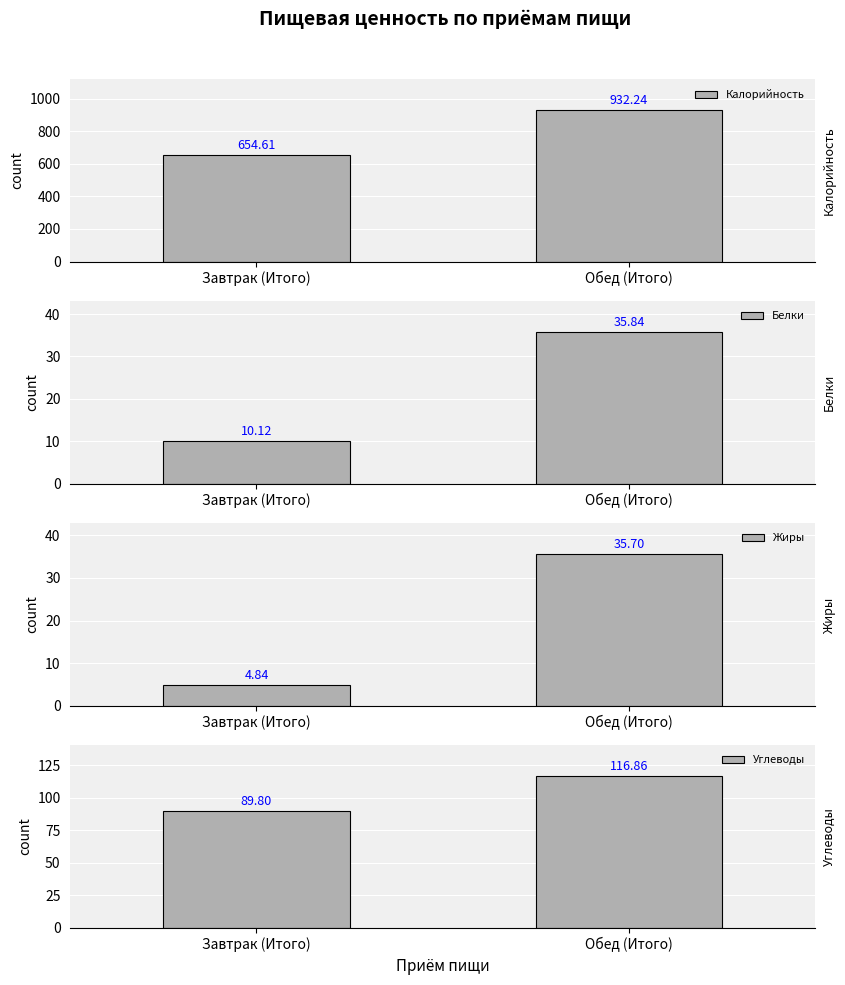

Is the value of Углеводы at Обед (Итого) greater than the value of Белки at Завтрак (Итого)?

Yes